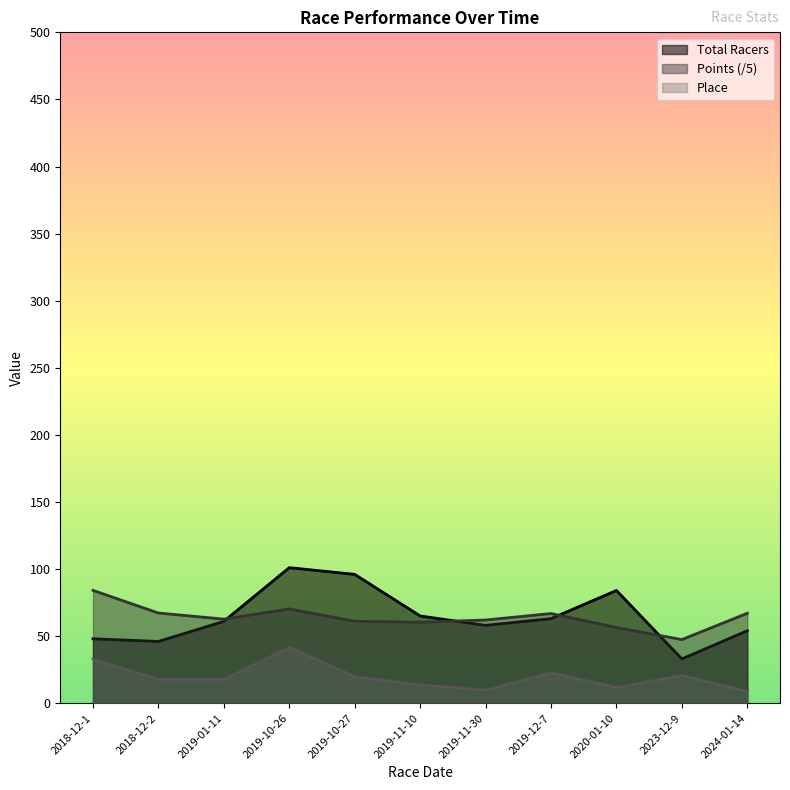

How many lines are shown in the chart?

3